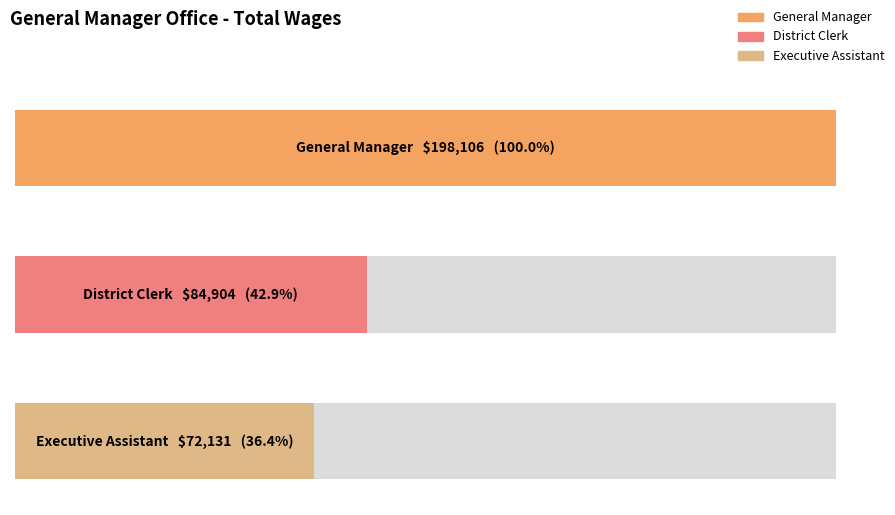

Rank the categories by value from lowest to highest.

Executive Assistant, District Clerk, General Manager